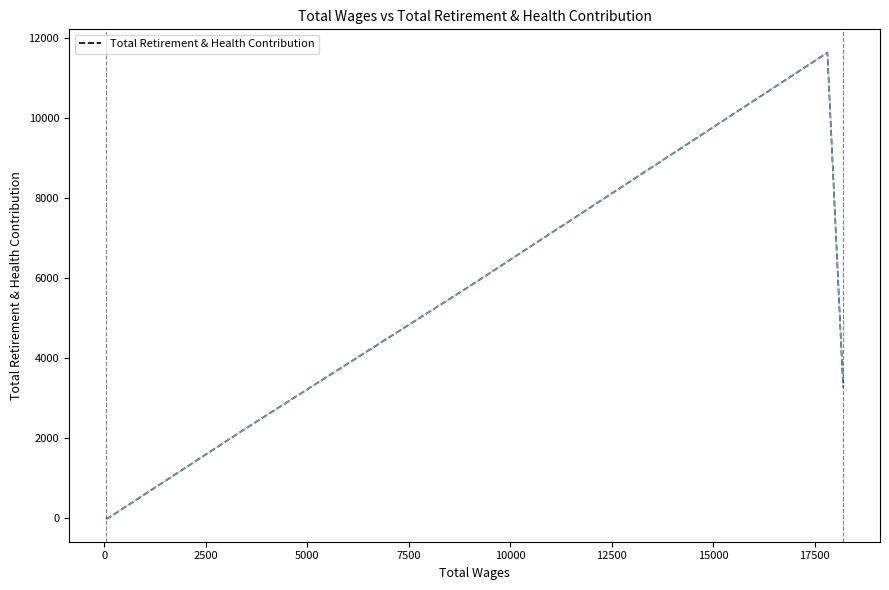

What is the difference between the maximum and second lowest values?

11637